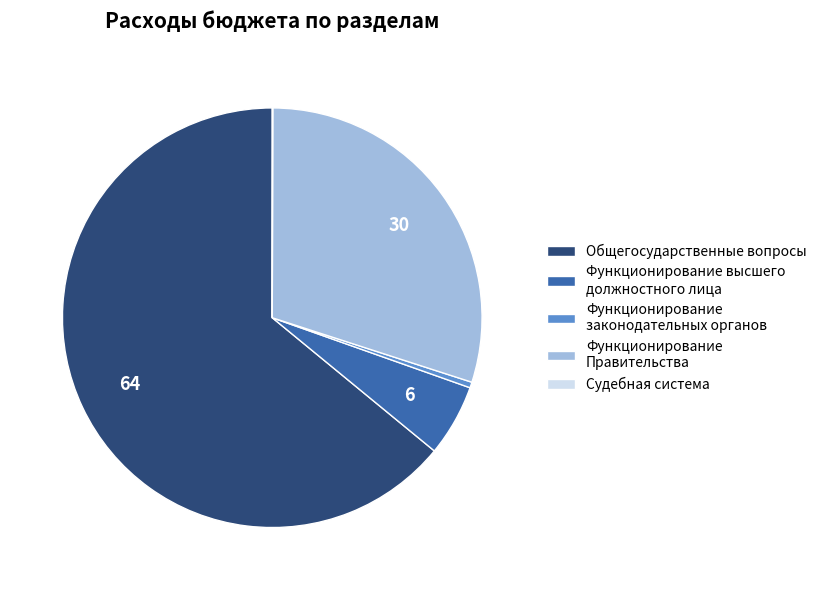

What is the ratio of the value at Функционирование высшего должностного лица to the value at Функционирование Правительства?

0.2